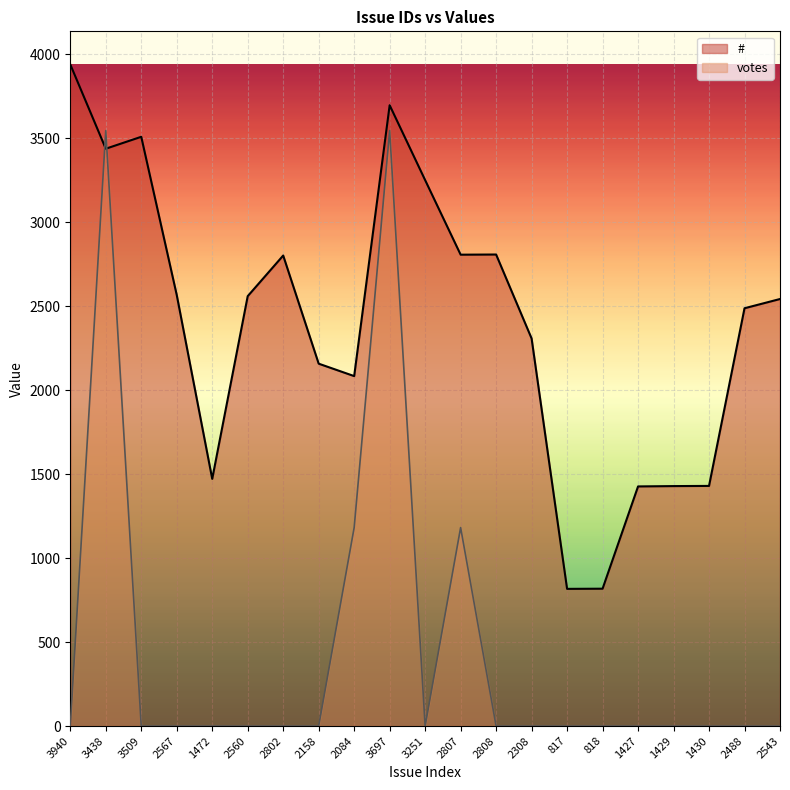

At which label is votes closest to 1773?

2084